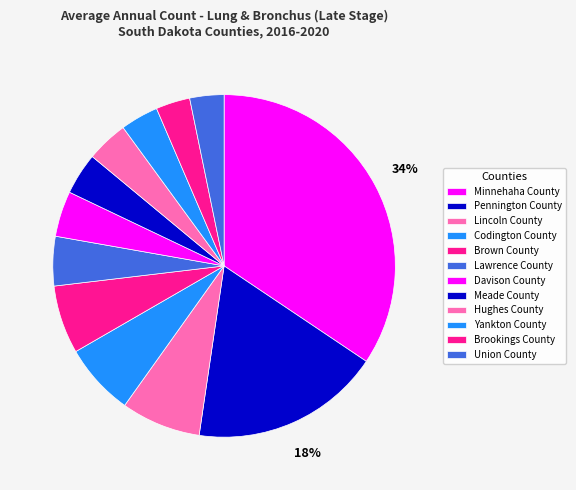

Approximately how many times larger is the value at Pennington County compared to Brown County?

2.8